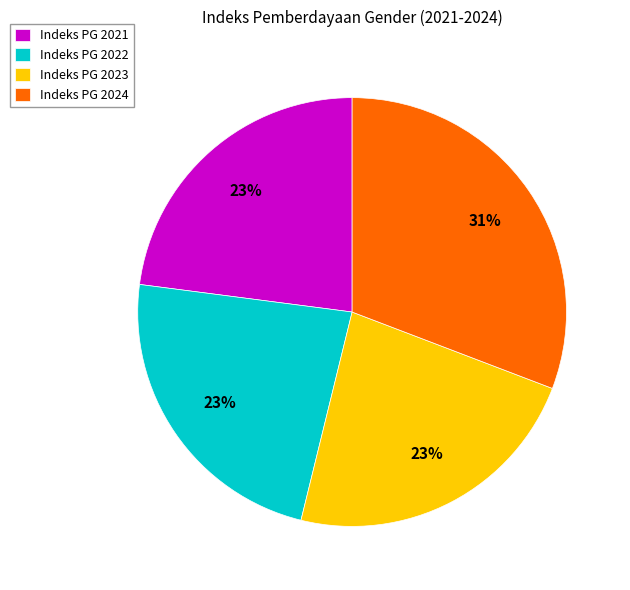

Which has a higher value, Indeks PG 2022 or Indeks PG 2024?

Indeks PG 2024